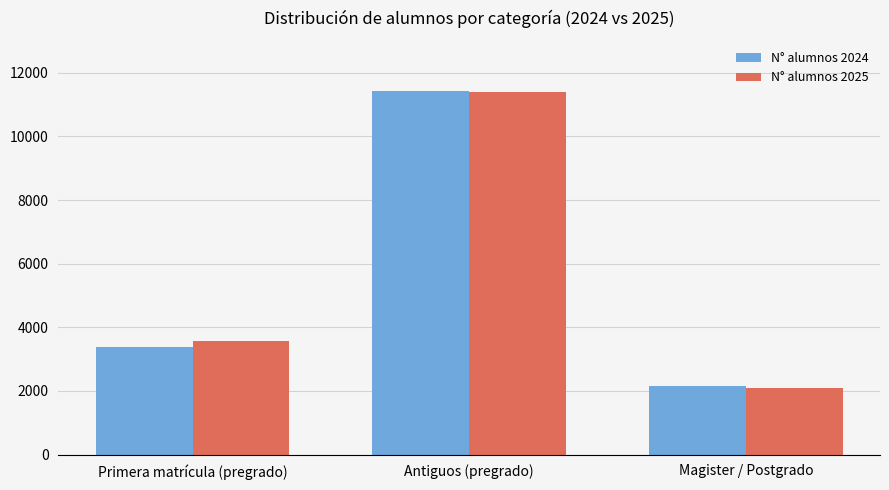

Between Primera matrícula (pregrado) and Magister / Postgrado, which series saw the biggest shift?

N° alumnos 2025